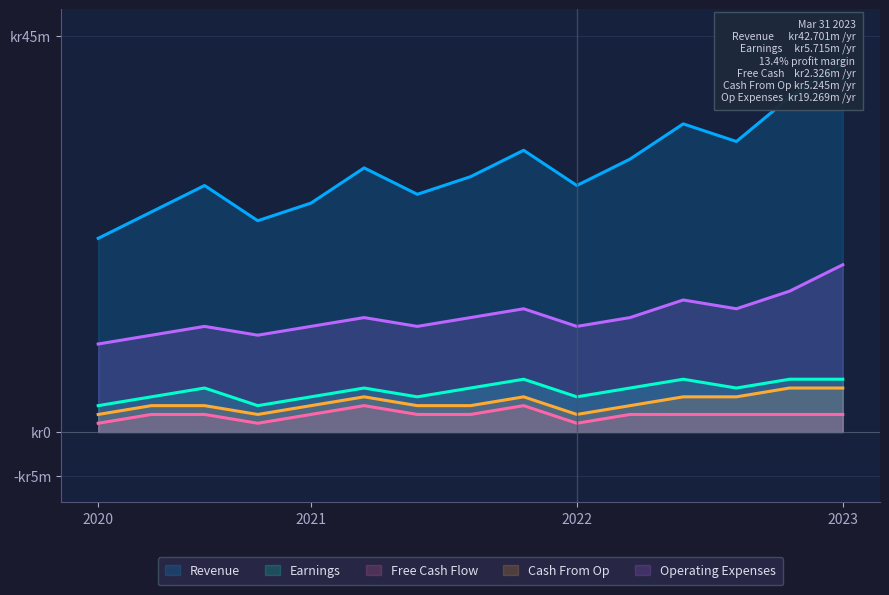

Which series has the largest range (max minus min)?

Revenue